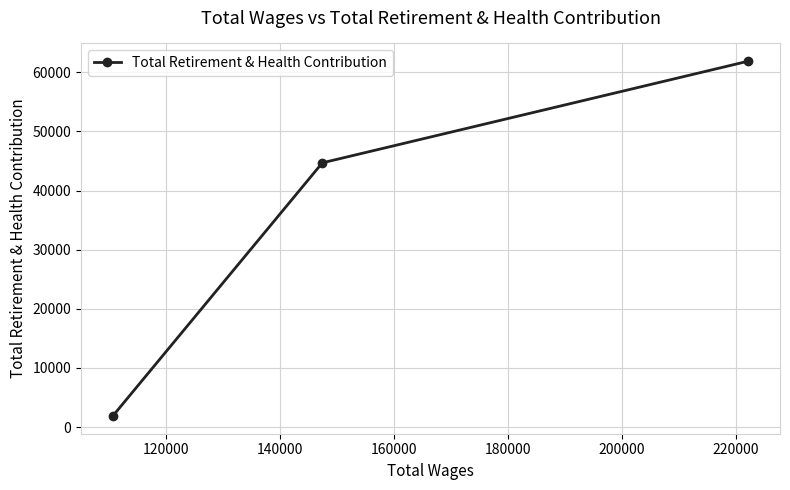

What is the maximum value shown in the chart?

61870